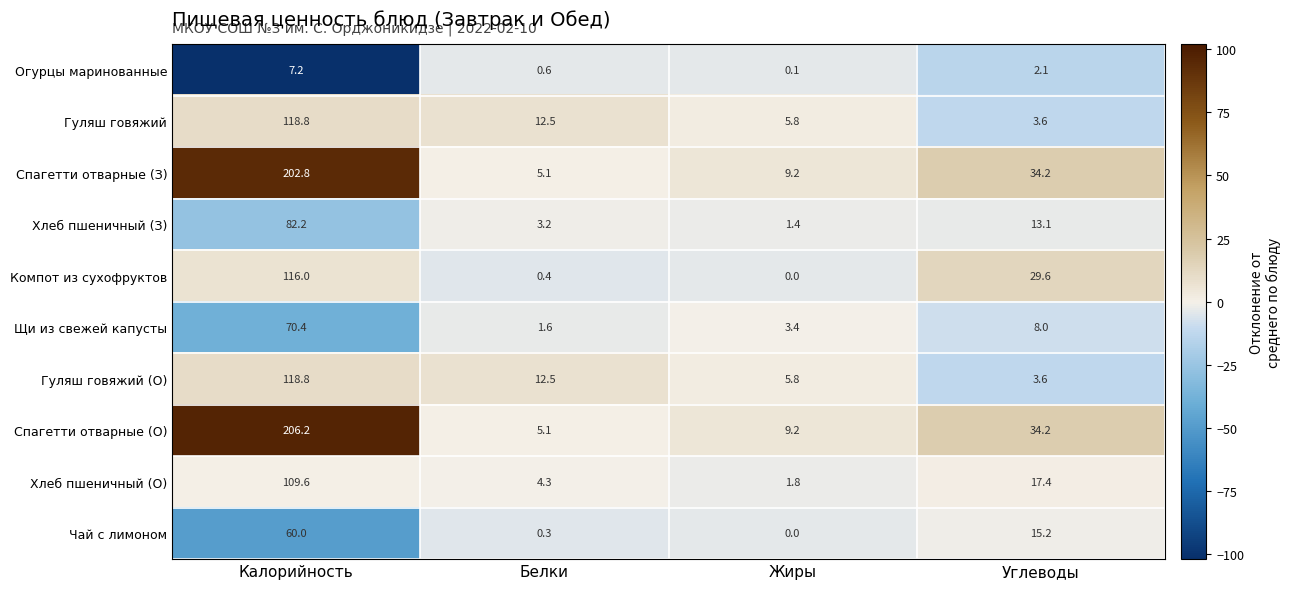

Which series changed the most between Калорийность and Белки?

Спагетти отварные (О)